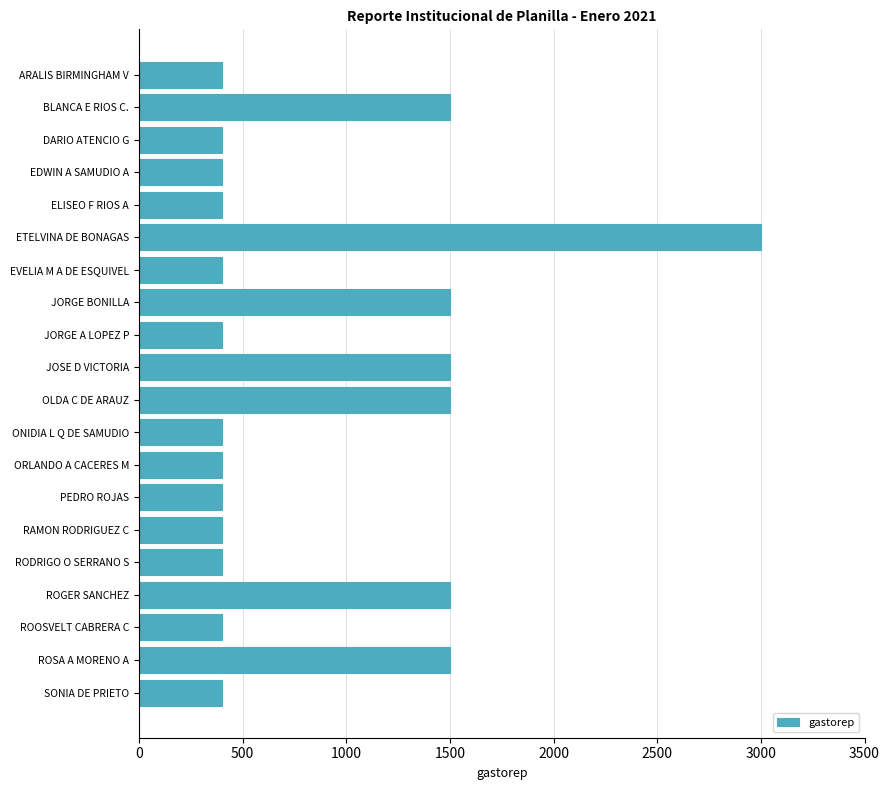

How many bars are there in total?

20